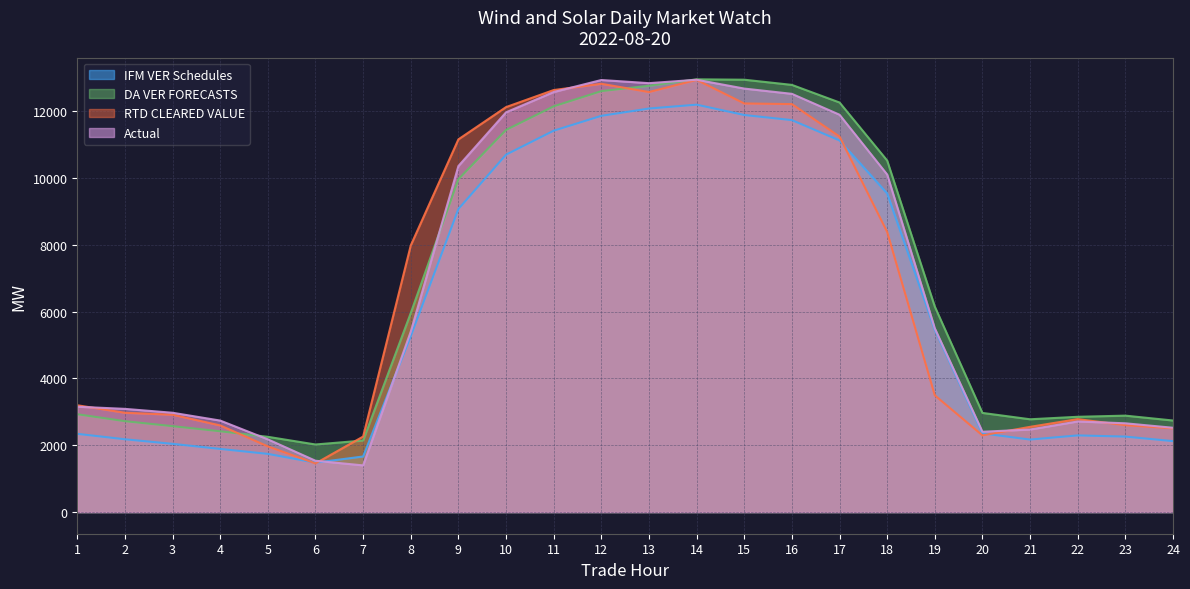

Count the number of data series in this chart.

4